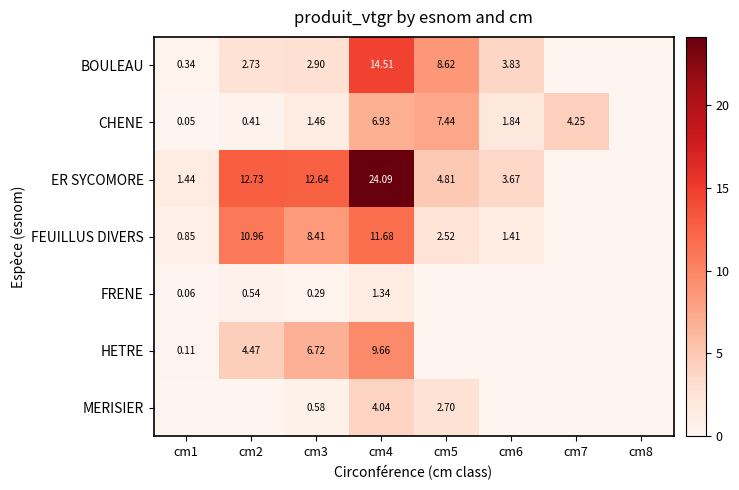

Between cm1 and cm2, which is larger?

cm2